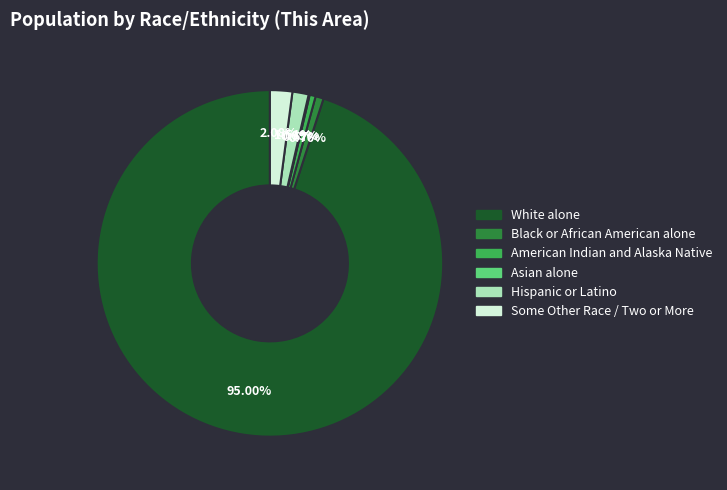

Is there a majority slice in this chart?

Yes